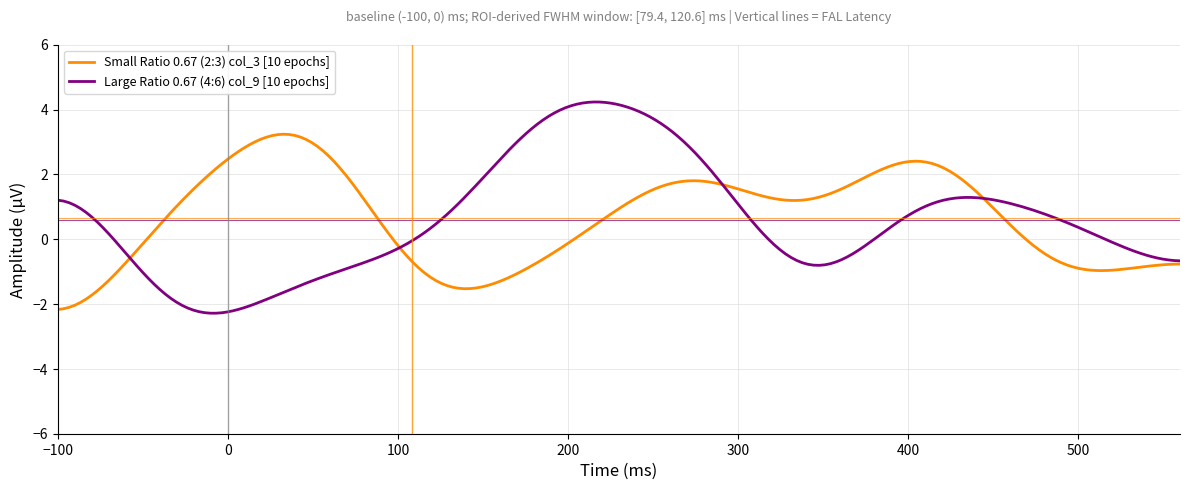

List the series in order of their peak value, lowest first.

Small Ratio 0.67 (2:3) col_3 [10 epochs], Large Ratio 0.67 (4:6) col_9 [10 epochs]